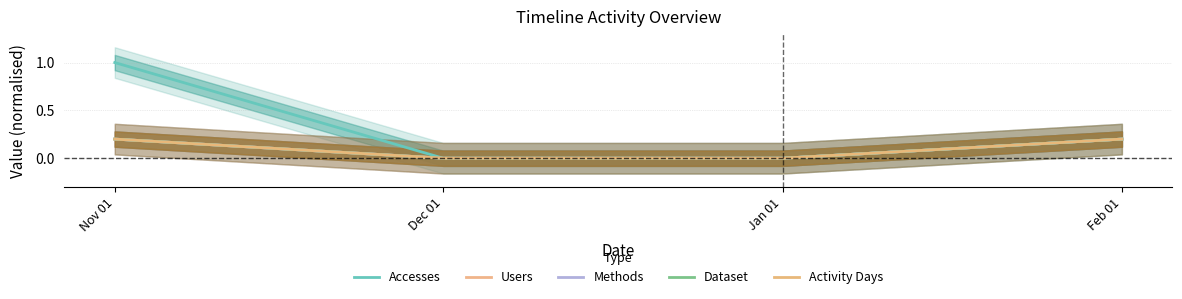

Which series has the largest total across all categories?

Accesses